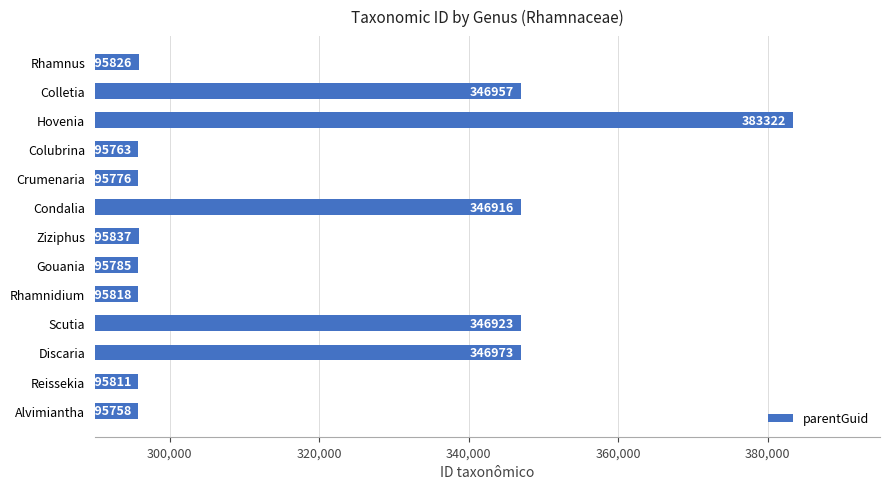

Reading top to bottom, what are all the values shown in this chart?

295826	346957	383322	295763	295776	346916	295837	295785	295818	346923	346973	295811	295758